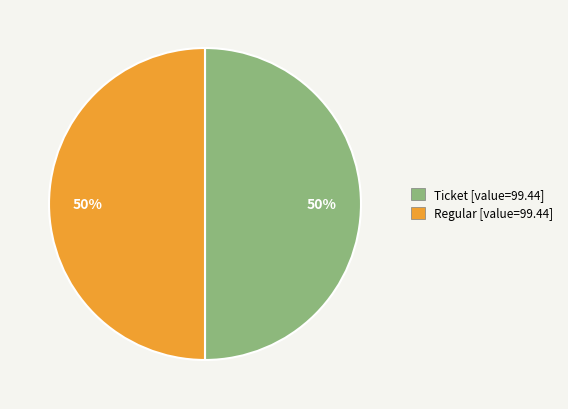

Is the sum of Ticket [value=99.44] and Regular [value=99.44] greater than half?

Yes